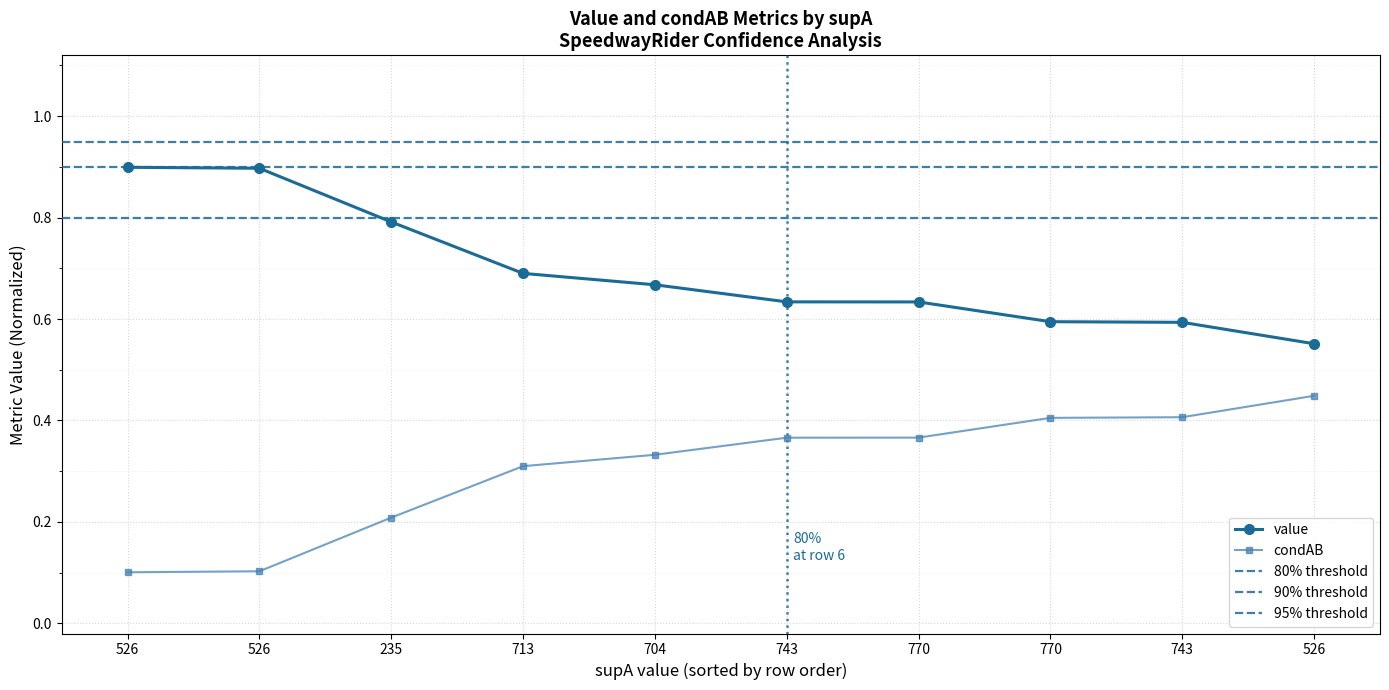

What is the label of the 5th point from the left?

704